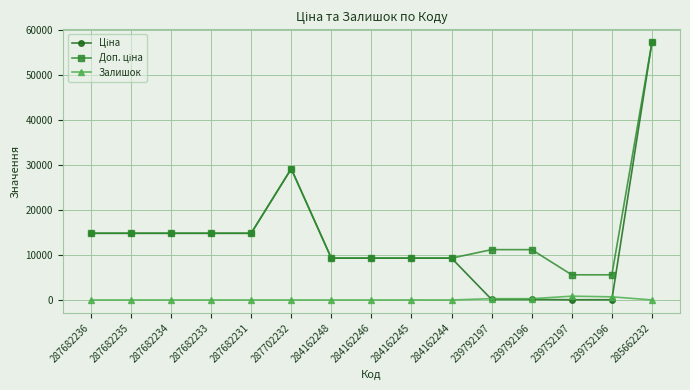

Is it true that Залишок equals 0.0 at 284162246?

True